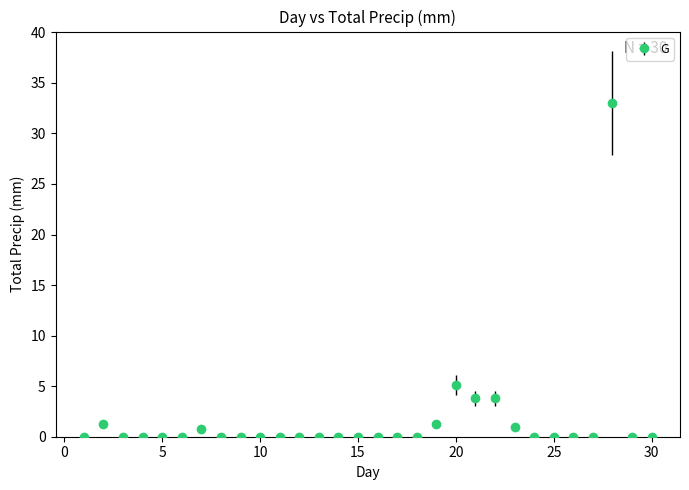

What is the sum of all values?

50.1